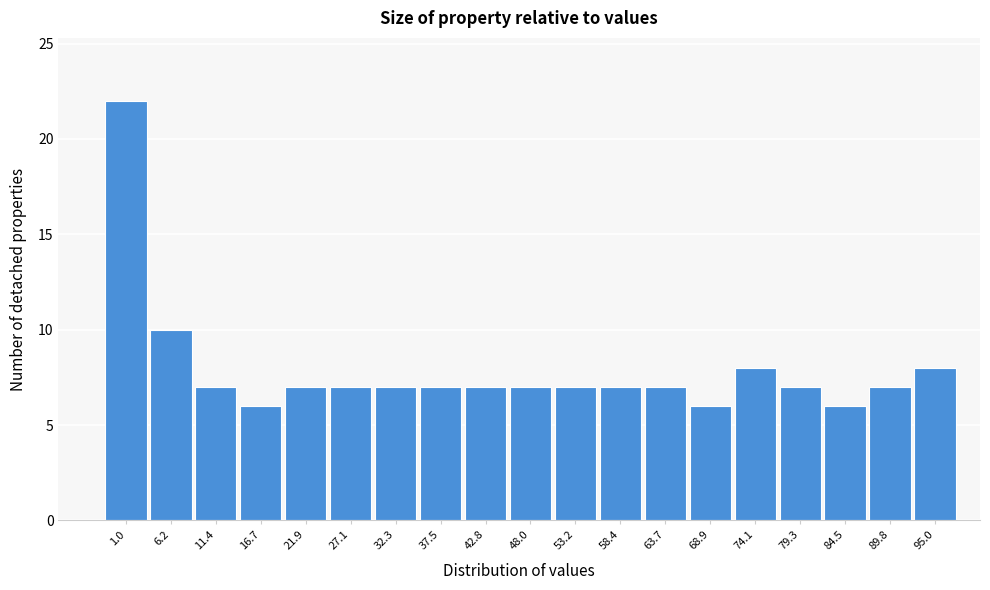

Reading left to right, transcribe all the data shown in this chart.

22	10	7	6	7	7	7	7	7	7	7	7	7	6	8	7	6	7	8